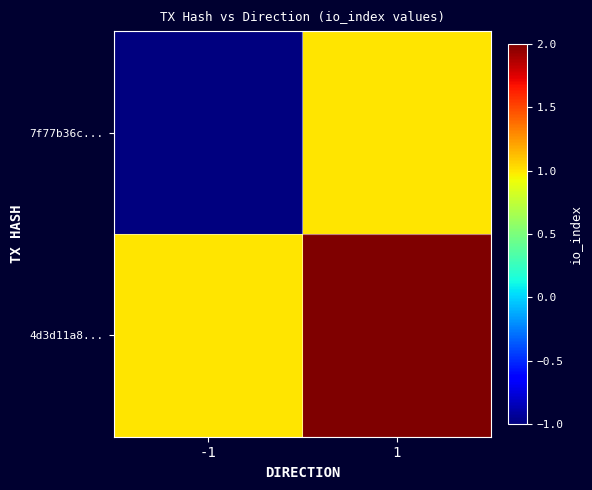

At 1, list the series in order from largest to smallest.

4d3d11a8..., 7f77b36c...